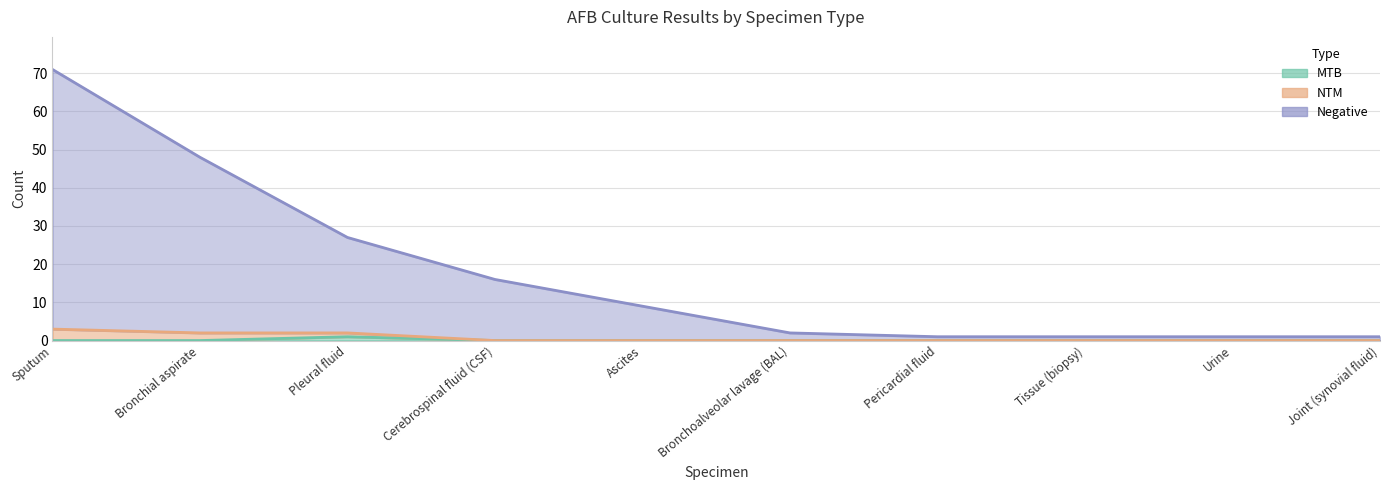

The value of MTB at Bronchoalveolar lavage (BAL) is 0. True or false?

True